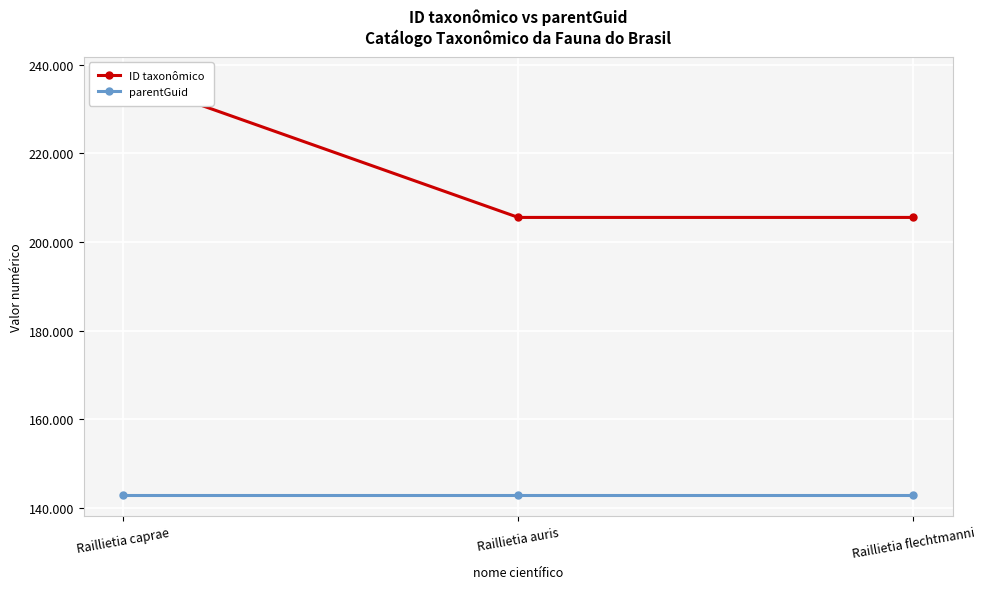

What is the approximate value of ID taxonômico at Raillietia auris, to the nearest 50?

205550